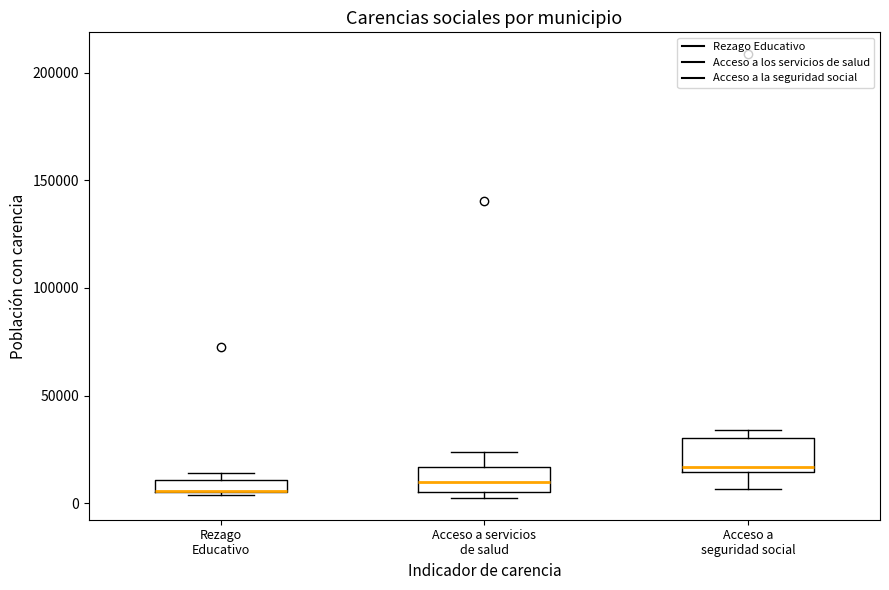

Where is the lower edge of the box for Acceso a servicios de salud on the y-axis? The values are not printed on the chart, so give them approximately, as read against the axis.

5000